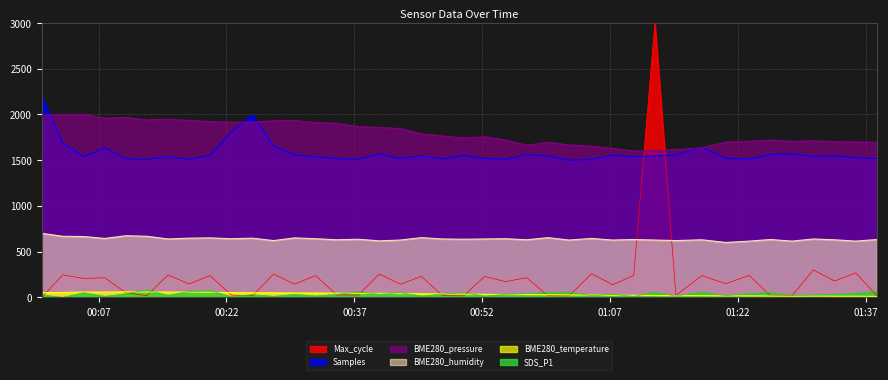

What is the difference between the maximum and second lowest values in the BME280_temperature series?

47.9